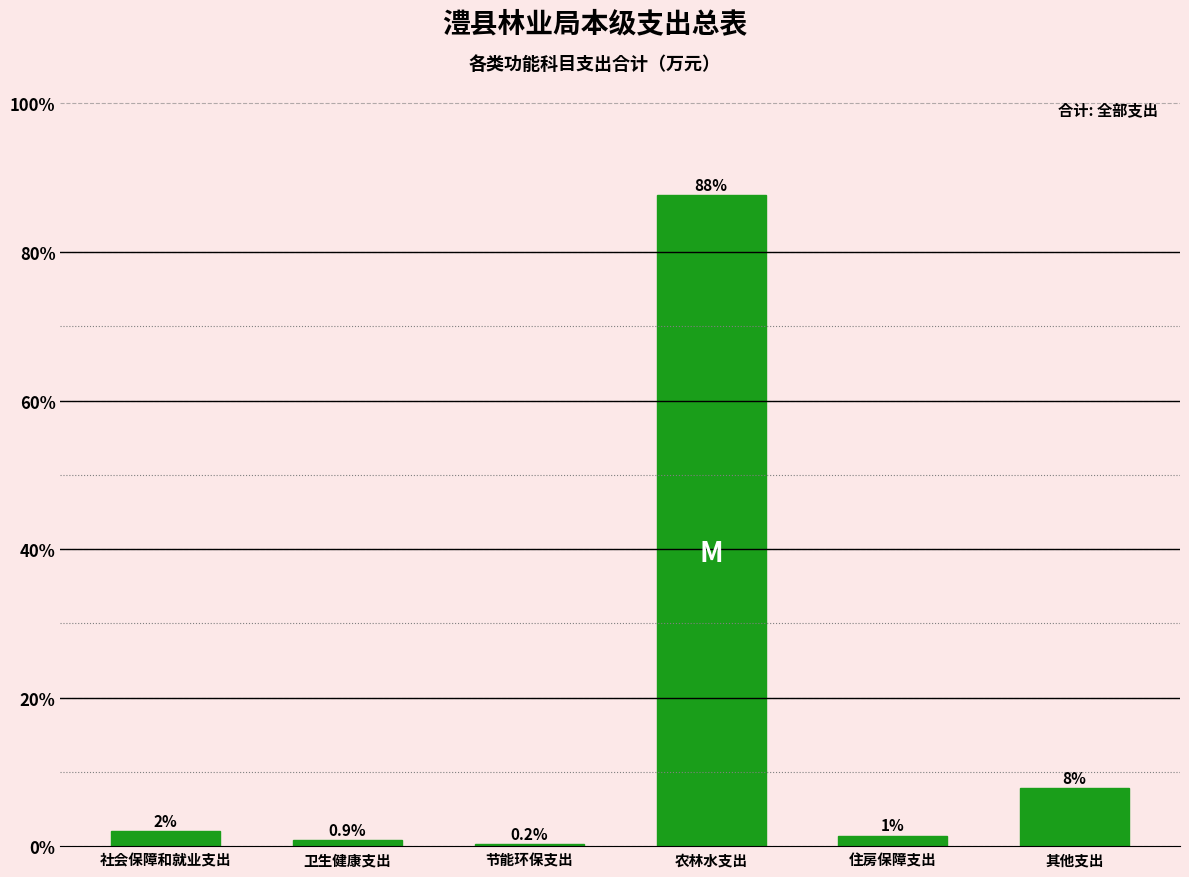

The chart shows a value of 7.8 at 其他支出. True or false?

True